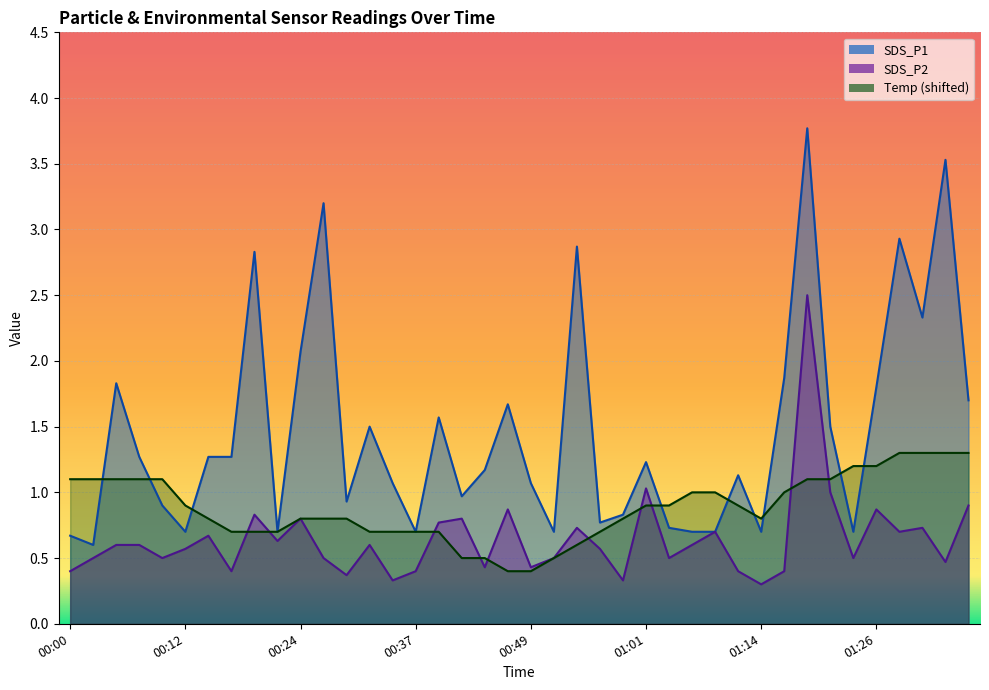

List the series in order of their peak value, highest first.

SDS_P1, SDS_P2, Temp